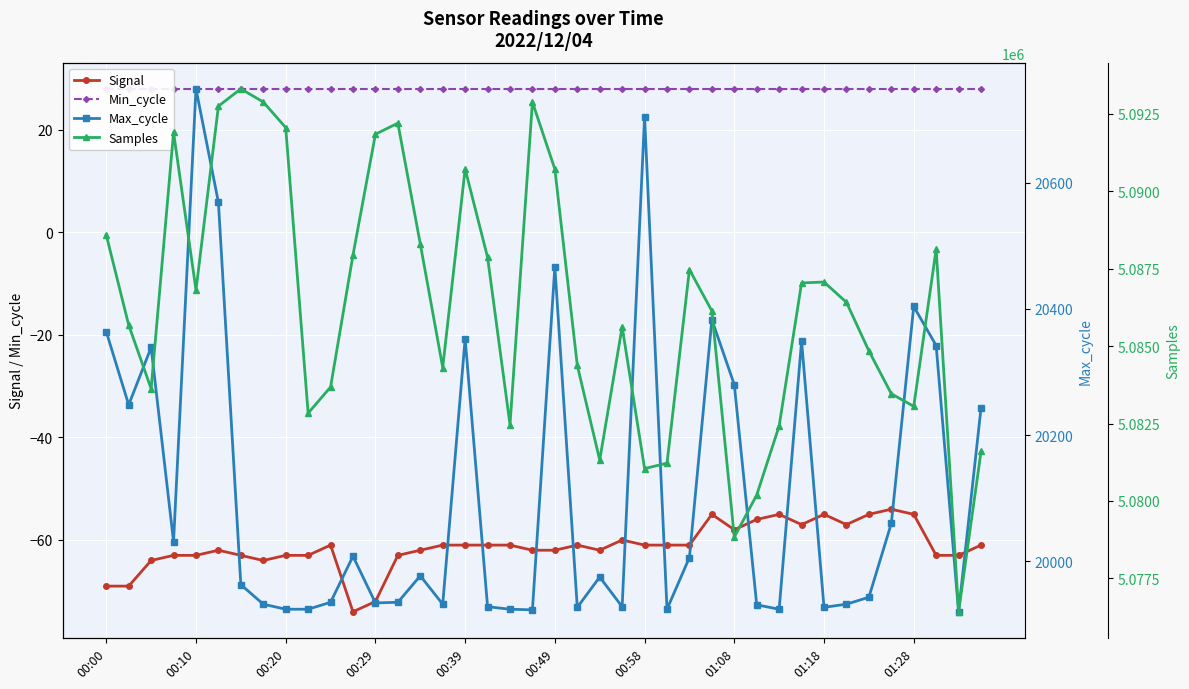

At how many categories does at least one series exceed 1972577?

40